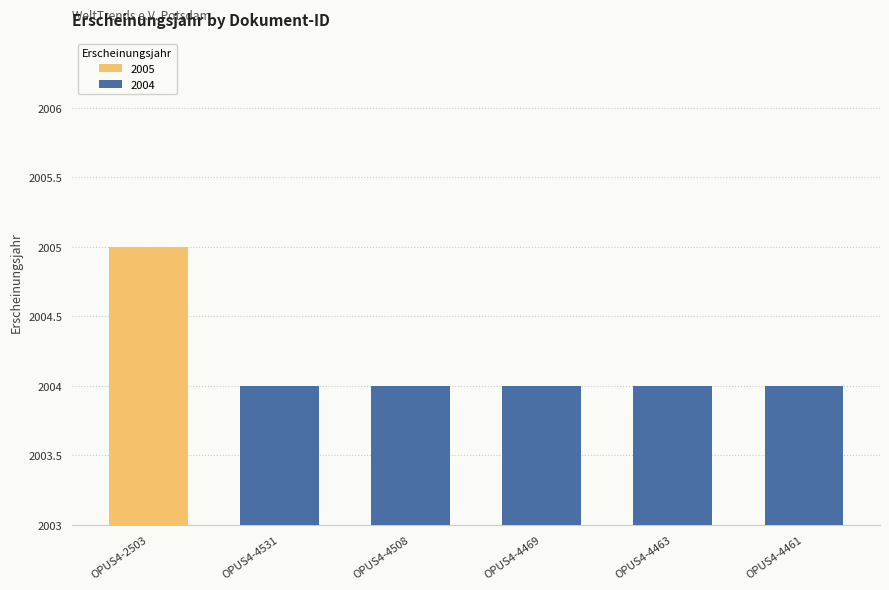

Reading left to right, what are all the values shown in this chart?

OPUS4-2503=2005	OPUS4-4531=2004	OPUS4-4508=2004	OPUS4-4469=2004	OPUS4-4463=2004	OPUS4-4461=2004